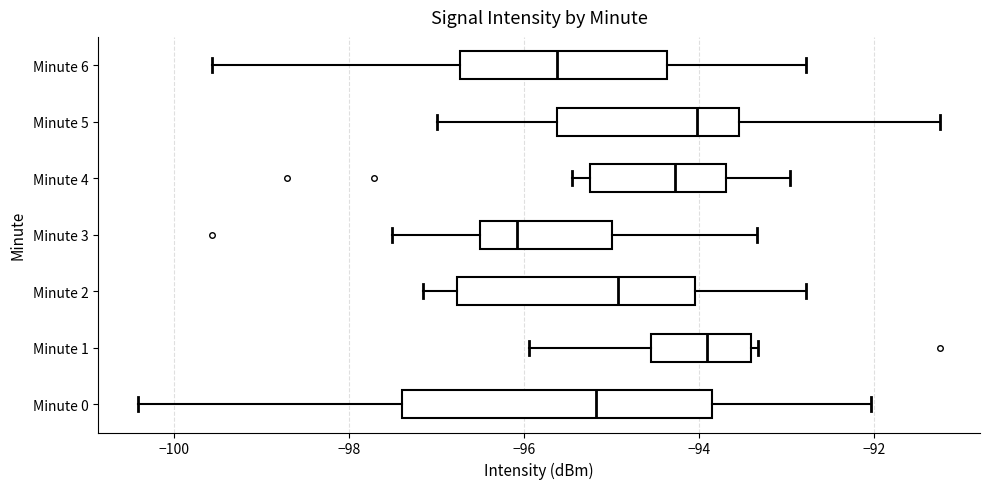

Reading bottom to top, read every box against the x-axis: the position of its median line, the range the box covers, and the ends of its whiskers. The values are not printed on the chart, so give them approximately, as read against the axis.

Minute 0: median -95.2, box -97.4 to -93.8, whiskers -100.4 to -92.0
Minute 1: median -94.0, box -94.6 to -93.4, whiskers -96.0 to -93.4 (just right of the box's right edge)
Minute 2: median -95.0, box -96.8 to -94.0, whiskers -97.2 to -92.8
Minute 3: median -96.0, box -96.6 to -95.0, whiskers -97.6 to -93.4
Minute 4: median -94.2, box -95.2 to -93.6, whiskers -95.4 to -93.0
Minute 5: median -94.0, box -95.6 to -93.6, whiskers -97.0 to -91.2
Minute 6: median -95.6, box -96.8 to -94.4, whiskers -99.6 to -92.8